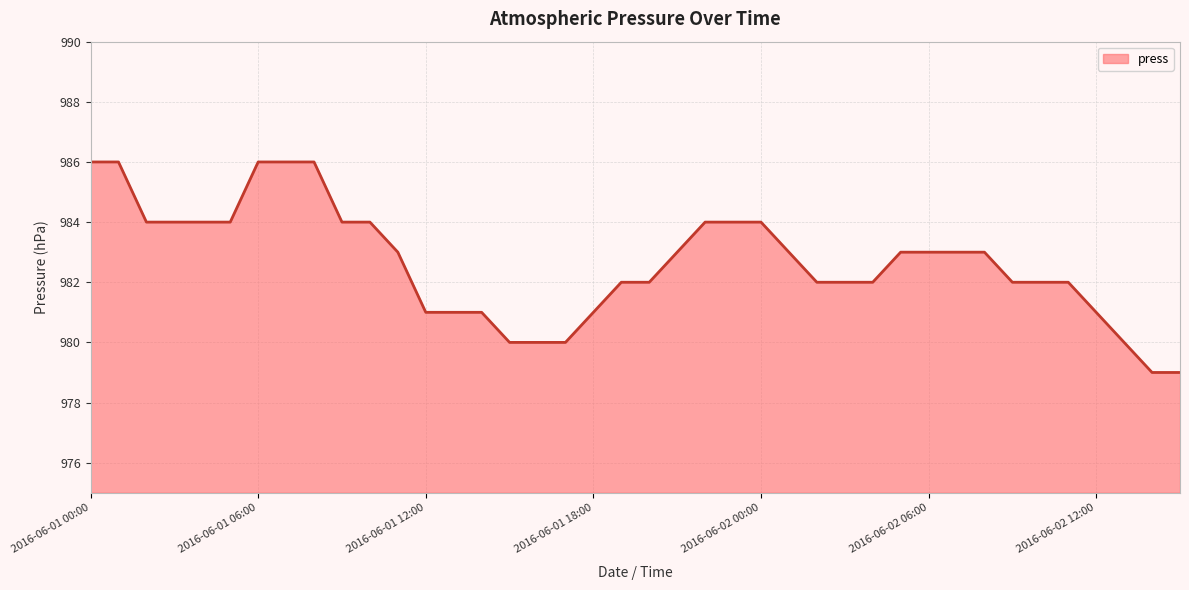

What is the minimum value shown in the chart?

979